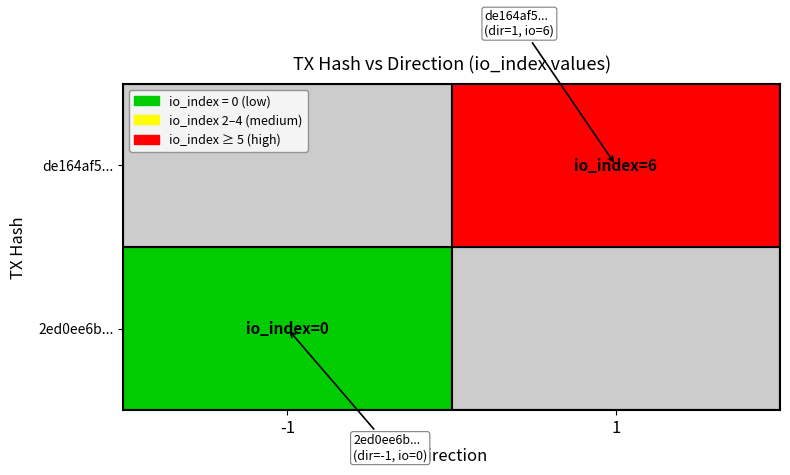

Reading left to right, list all the values displayed in this chart.

2ed0ee6b63af27ba83725f3983635df527dff8d: direction=-1	io_index=0
de164af55b0f55b78feb3645079b222d6a450fc: direction=1	io_index=6